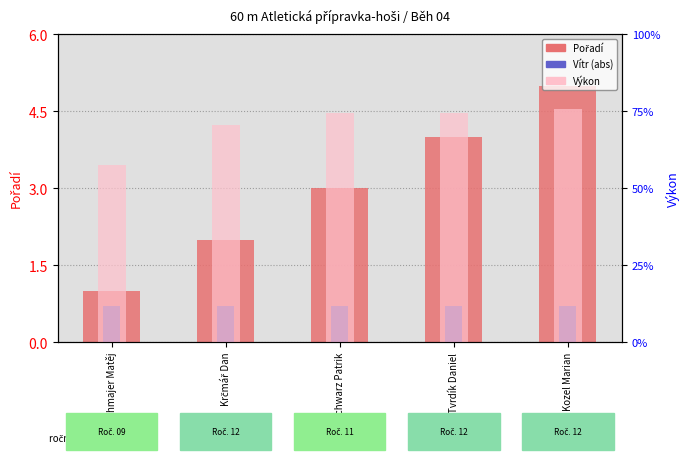

Read the Pořadí value at Schwarz Patrik.

3.0